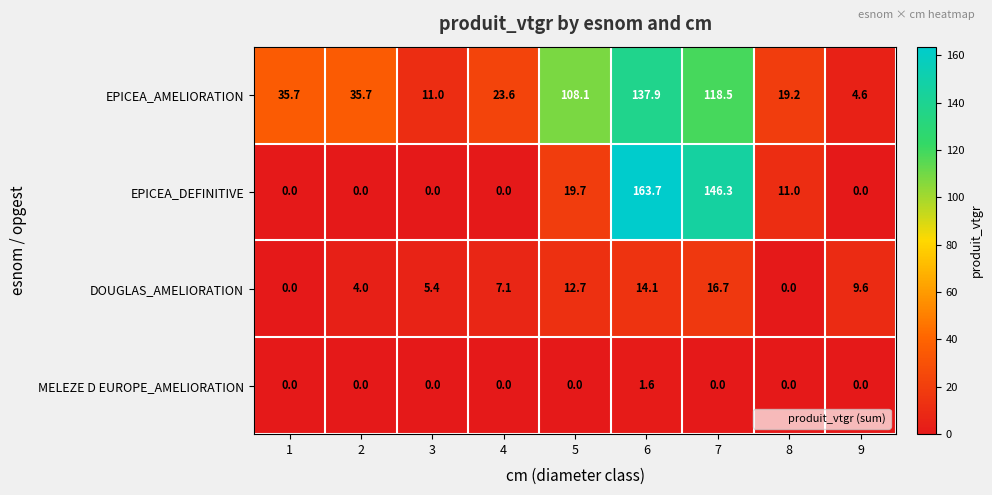

List the series in order of their peak value, highest first.

EPICEA_DEFINITIVE, EPICEA_AMELIORATION, DOUGLAS_AMELIORATION, MELEZE D EUROPE_AMELIORATION